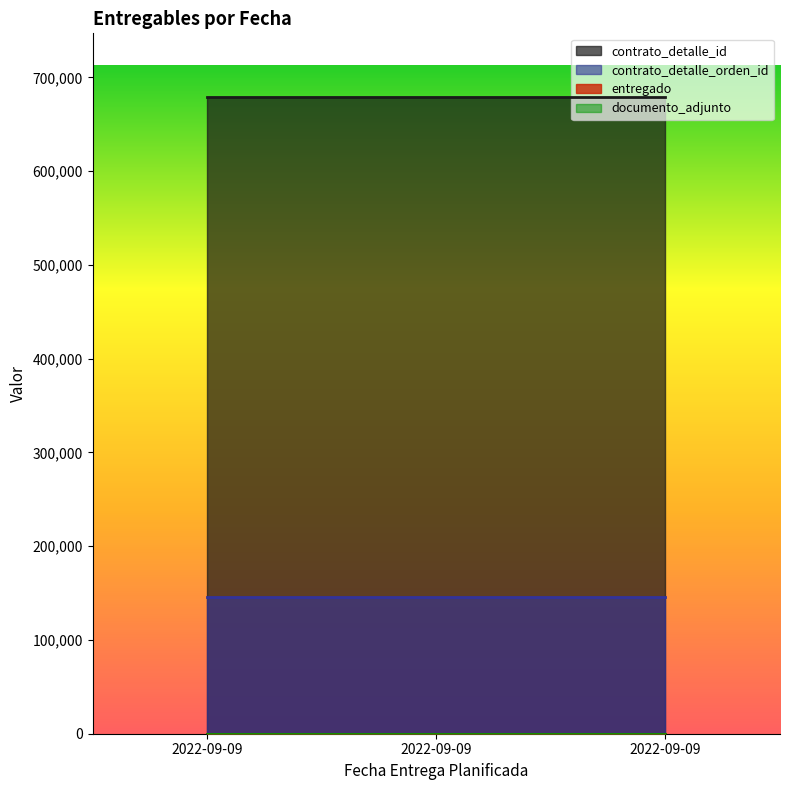

What are all the series names shown in the legend?

contrato_detalle_id, contrato_detalle_orden_id, entregado, documento_adjunto